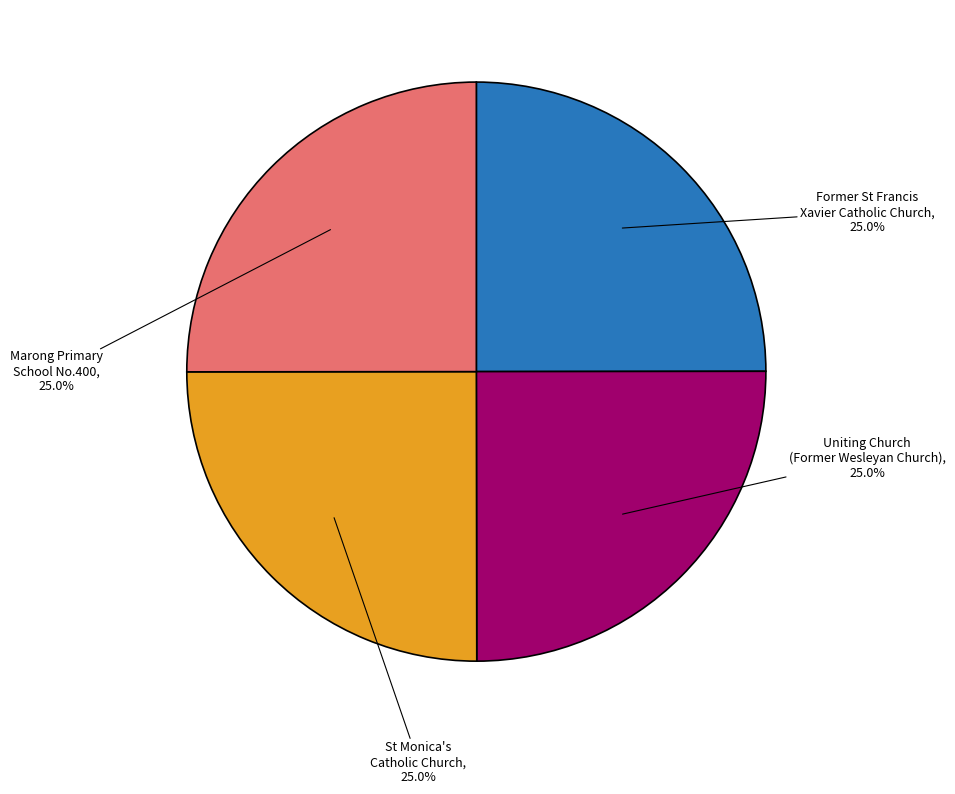

Is there a majority slice in this chart?

No